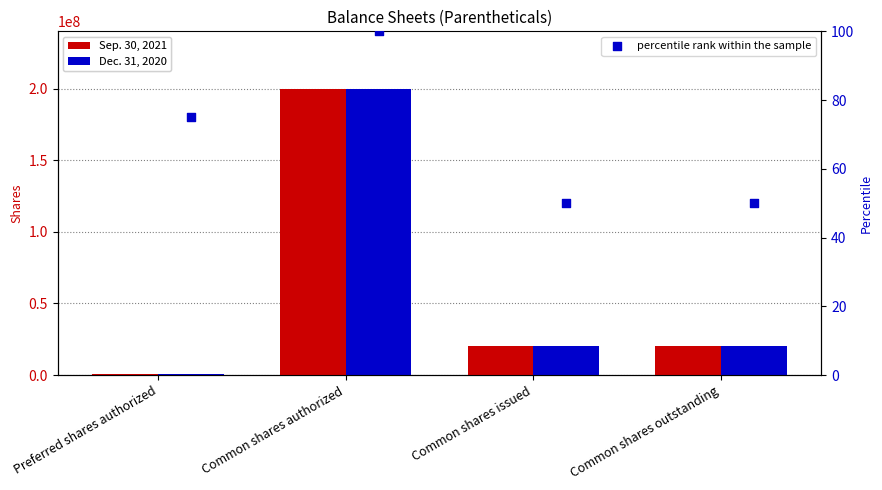

Is the value of Dec. 31, 2020 at Preferred shares authorized greater than the value of Sep. 30, 2021 at Common shares authorized?

No